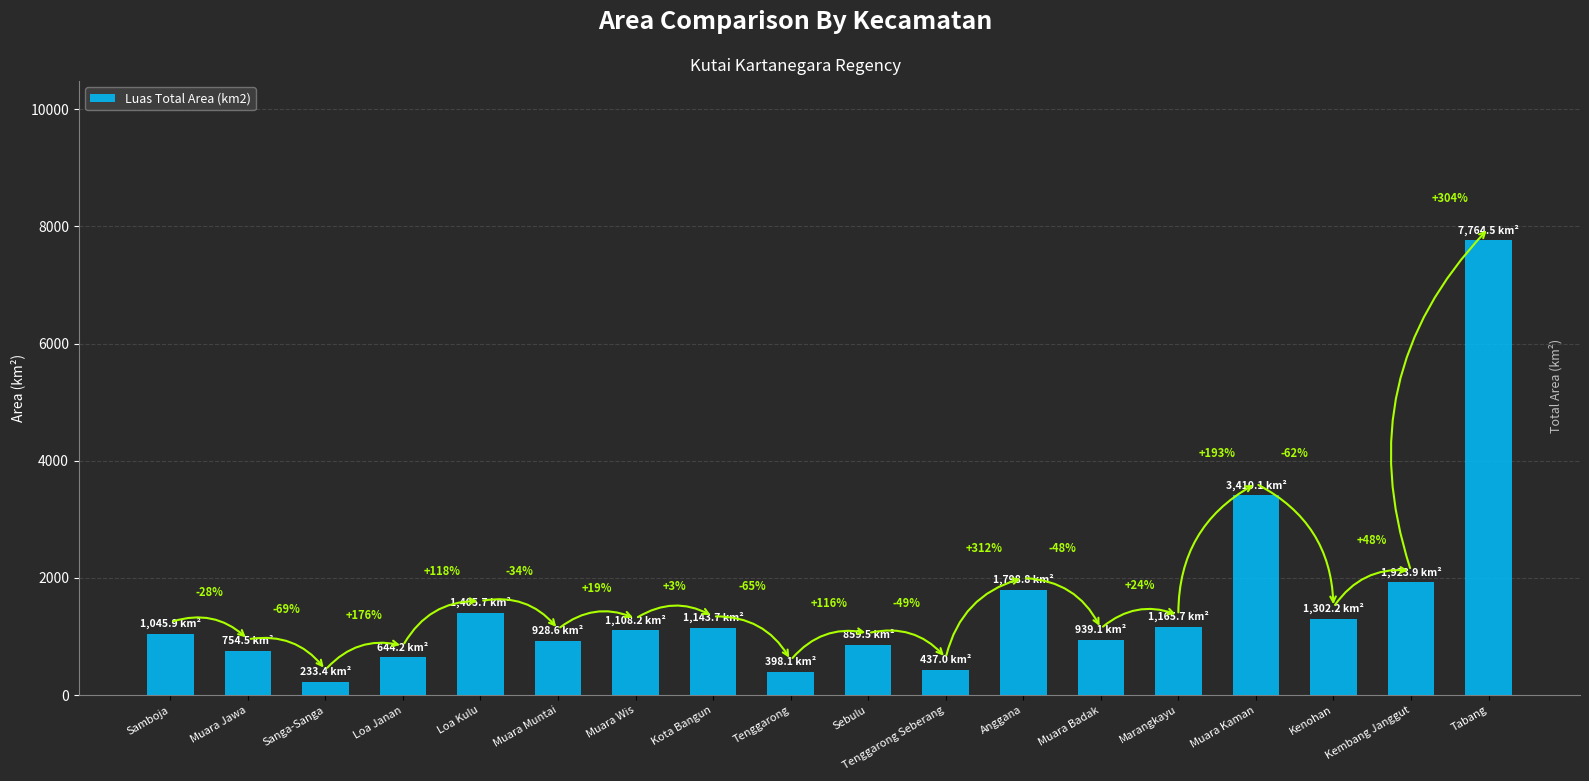

How many bars are there in total?

18